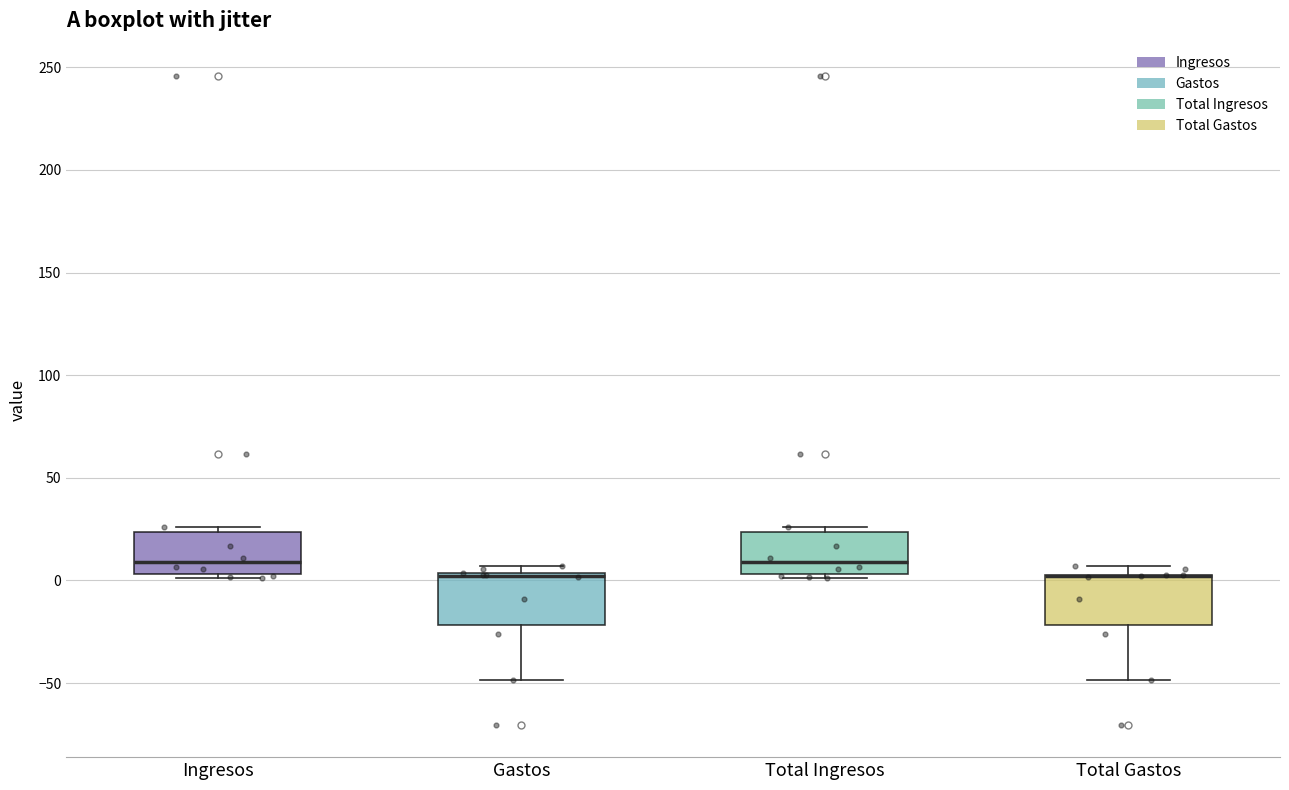

Reading left to right, read every box against the y-axis: the position of its median line, the range the box covers, and the ends of its whiskers. The values are not printed on the chart, so give them approximately, as read against the axis.

Ingresos: median 10, box 5 to 25, whiskers 0 to 25 (just above the box's upper edge)
Gastos: median 0 (drawn on the box's upper edge), box -20 to 5, whiskers -50 to 5 (just above the box's upper edge)
Total Ingresos: median 10, box 5 to 25, whiskers 0 to 25 (just above the box's upper edge)
Total Gastos: median 0 (drawn on the box's upper edge), box -20 to 5, whiskers -50 to 5 (just above the box's upper edge)